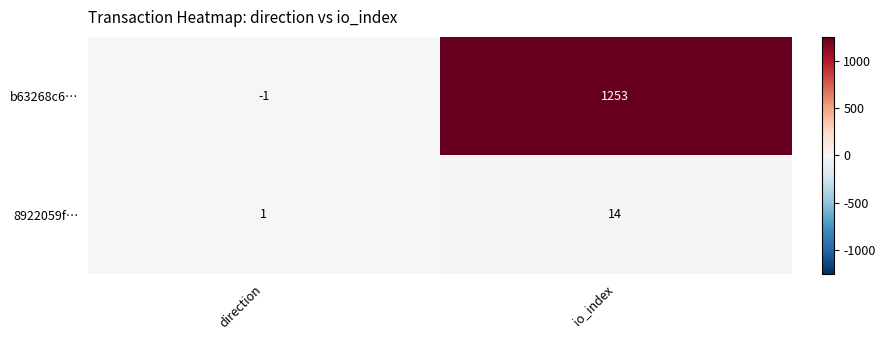

At which label does b63268c6… reach its minimum?

direction